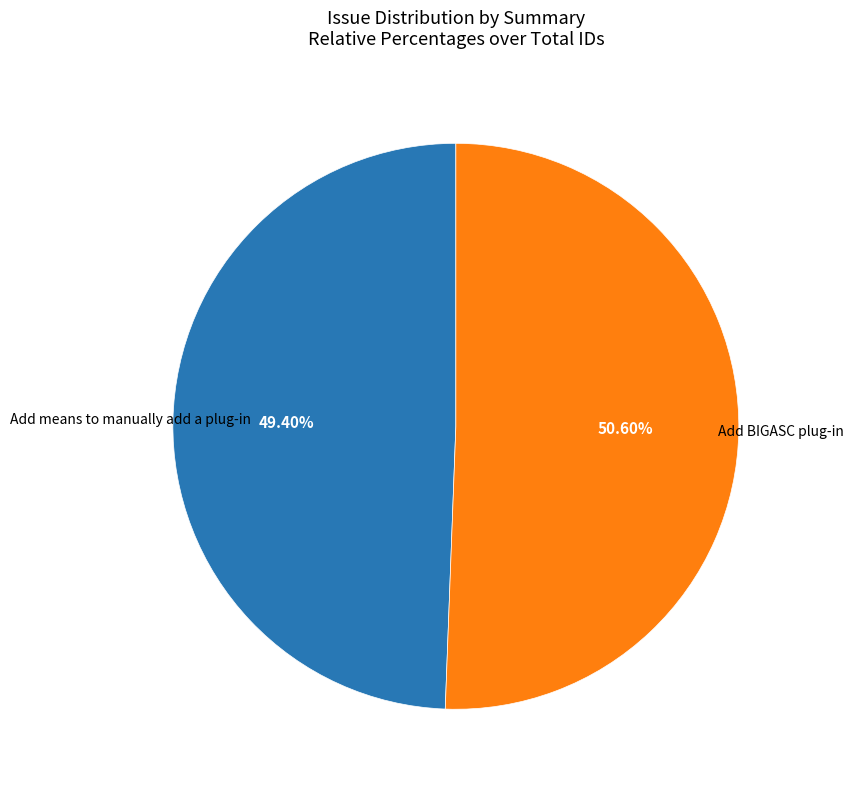

Which has a higher value, Add means to manually add a plug-in or Add BIGASC plug-in?

Add BIGASC plug-in